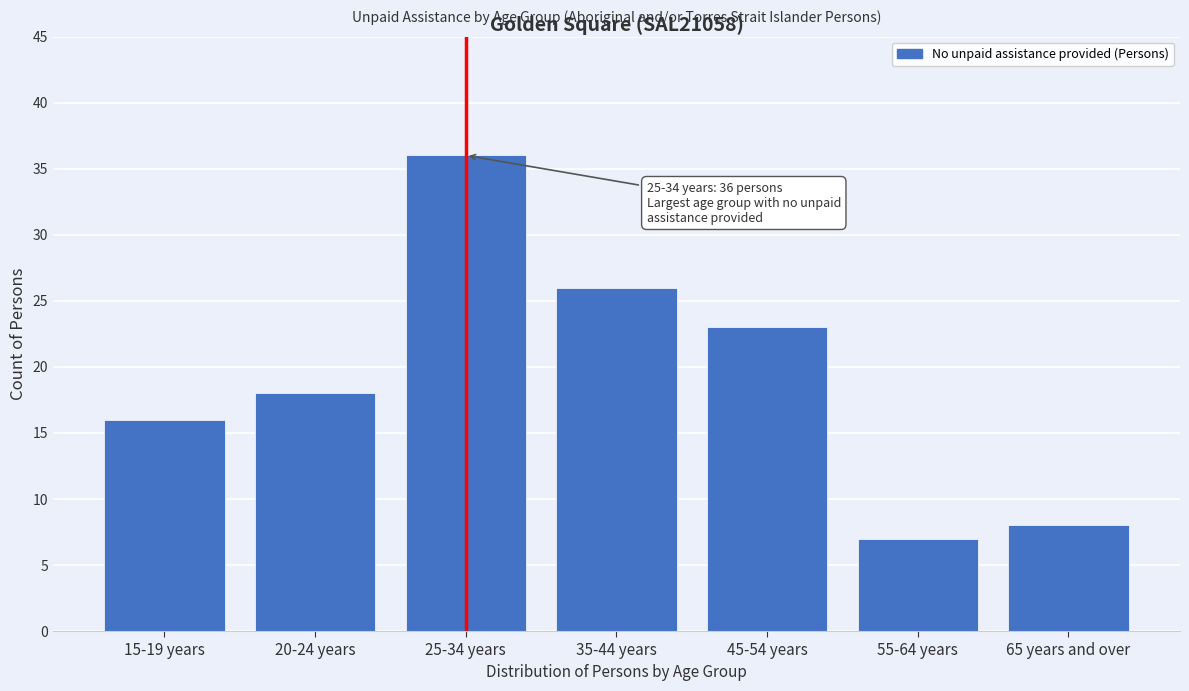

Reading right to left, what are all the values shown in this chart?

8	7	23	26	36	18	16